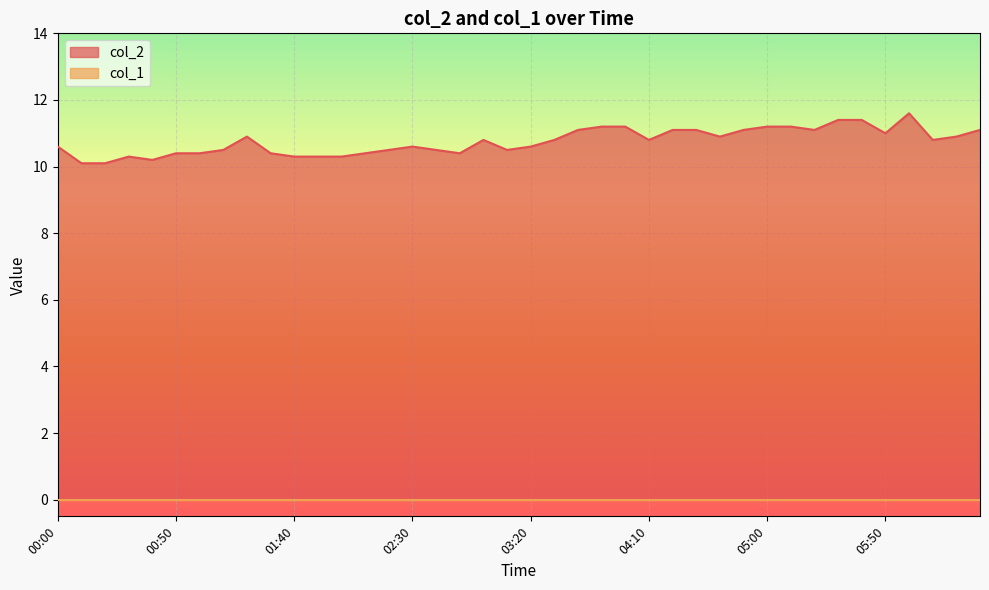

What is the minimum value shown in the chart?

0.0